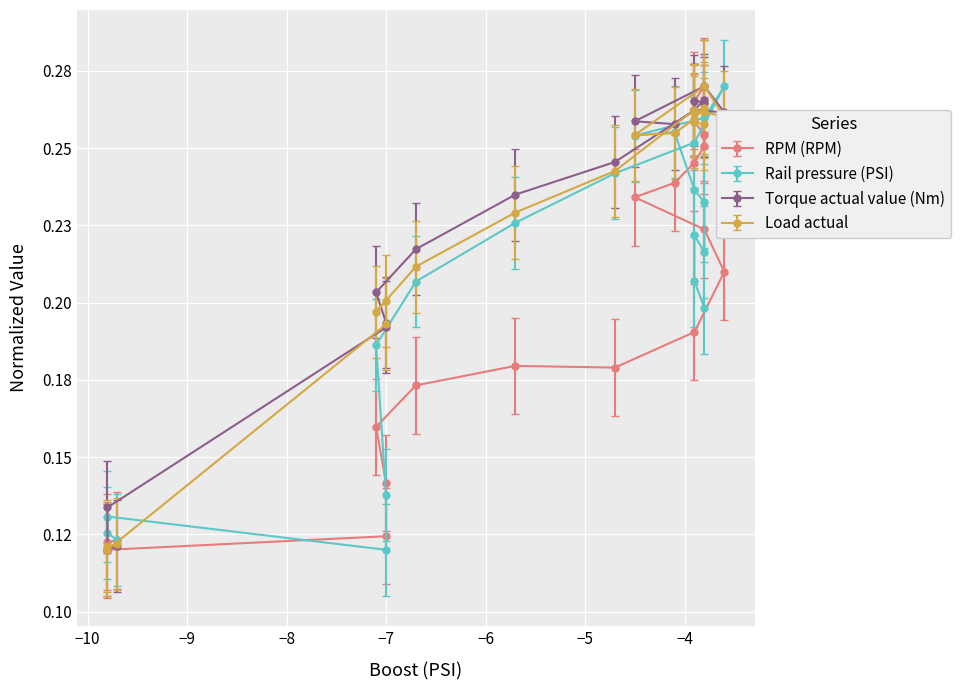

What is the maximum value for RPM (RPM)?

0.3